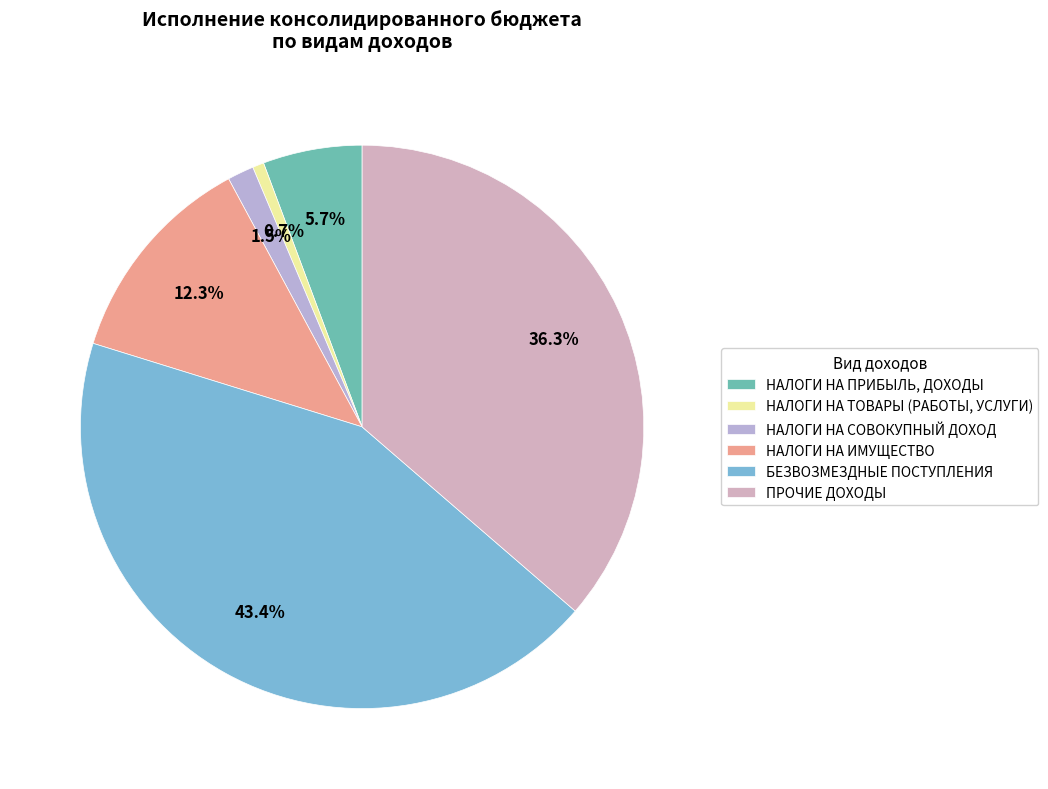

Does БЕЗВОЗМЕЗДНЫЕ ПОСТУПЛЕНИЯ account for over 50% of the chart?

No